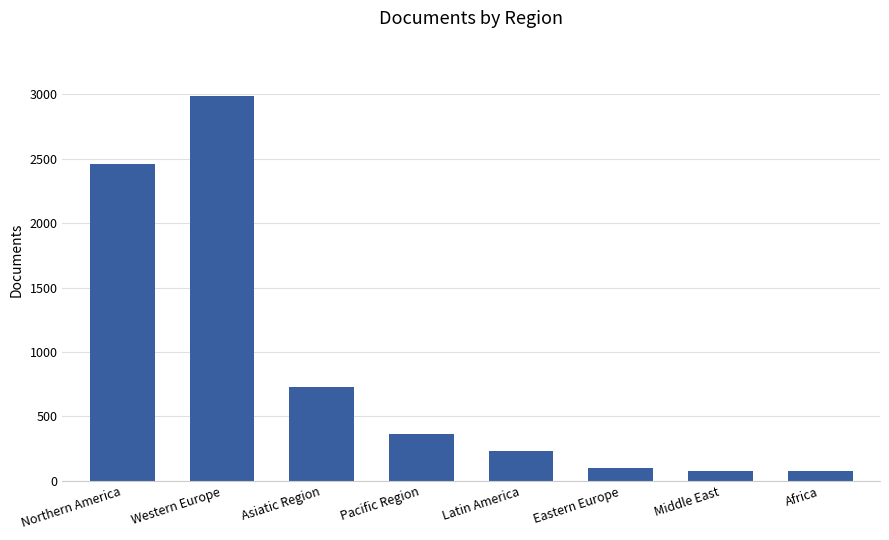

The value at Western Europe is 2020. True or false?

False